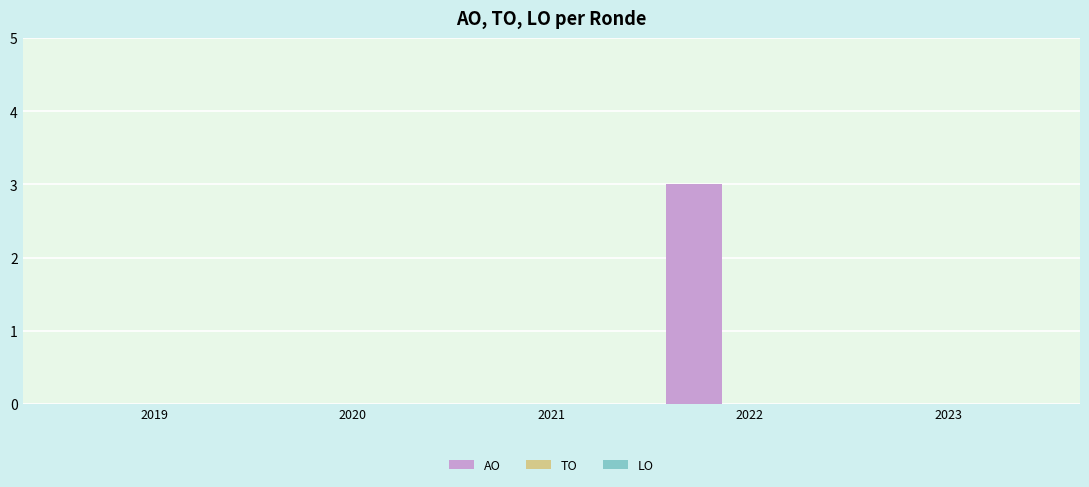

What is the sum of all values?

3